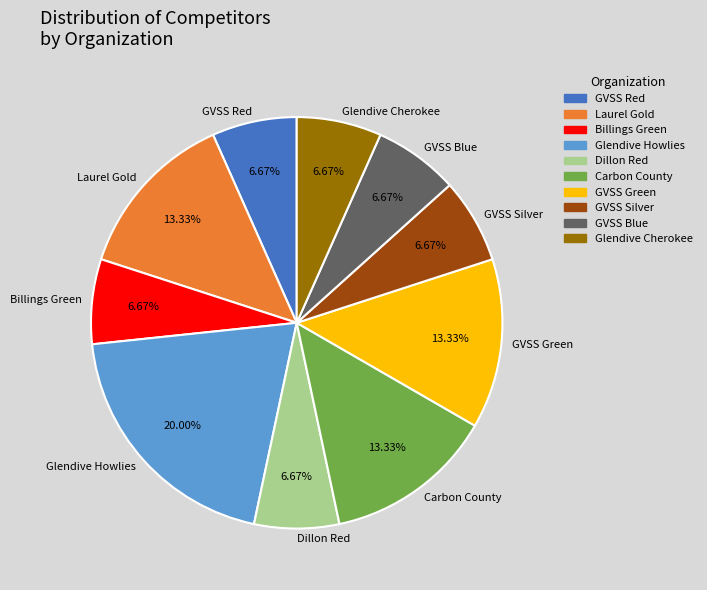

Approximately how many times larger is the value at GVSS Blue compared to GVSS Silver?

1.0